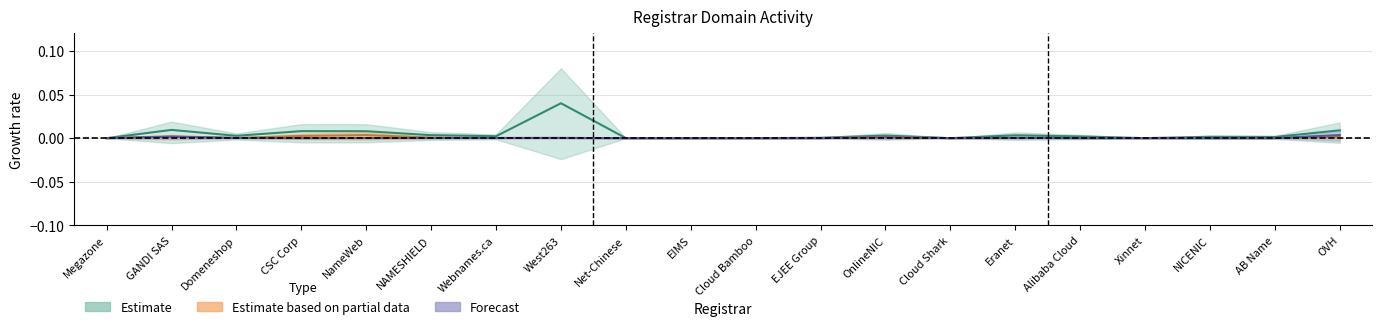

How many values in attempted-adds are above zero?

10